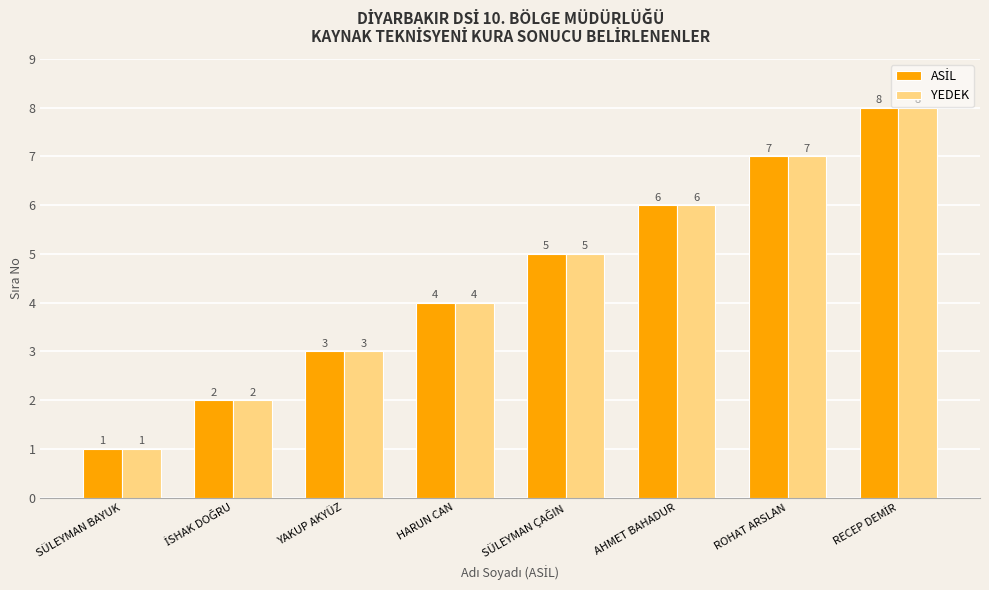

Count the number of categories in the chart.

8